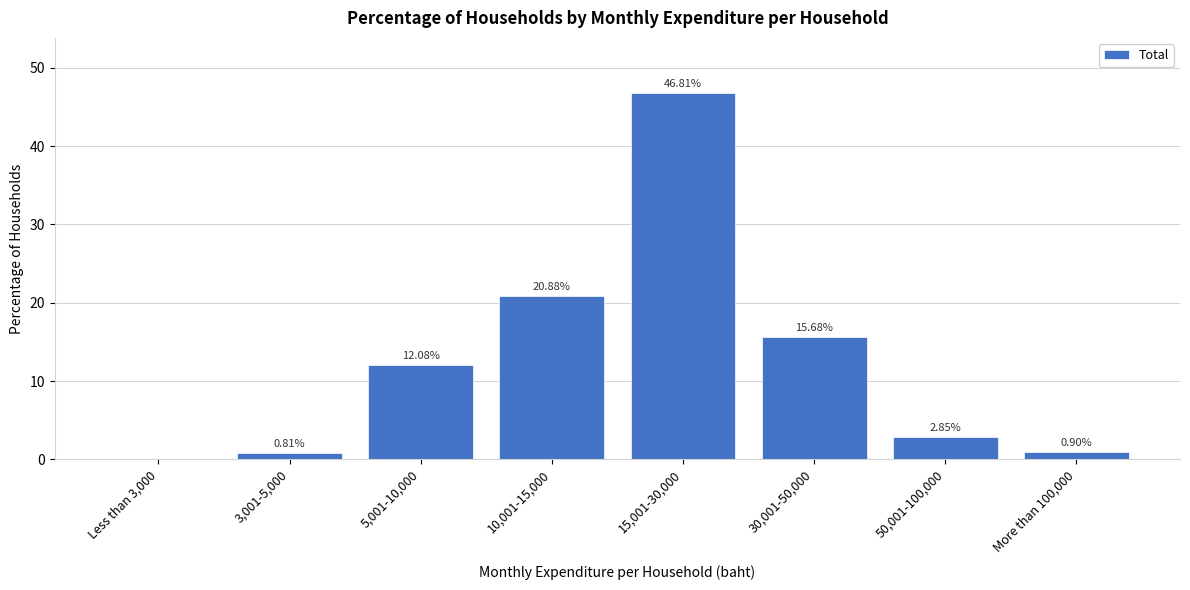

What is the sum of all values?

100.0